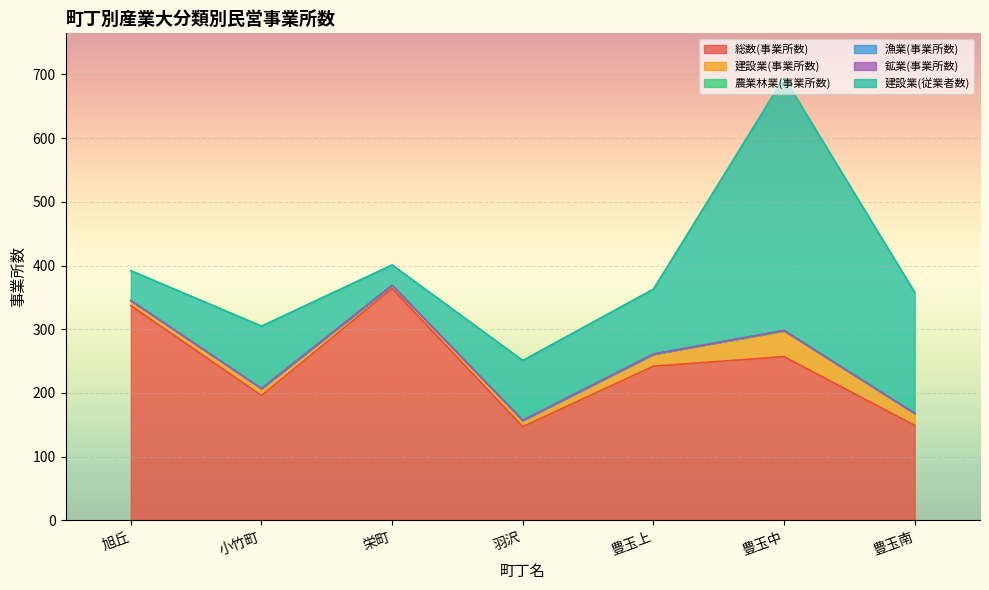

How many positive values does the 農業林業(事業所数) series have?

1